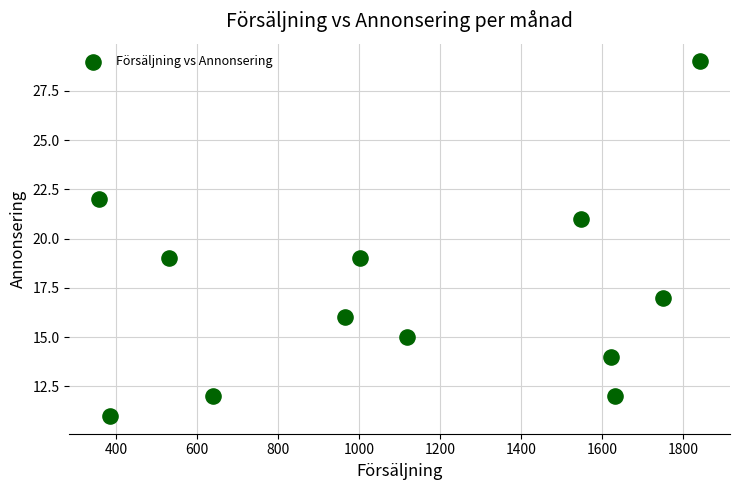

What is the average X value?

1116